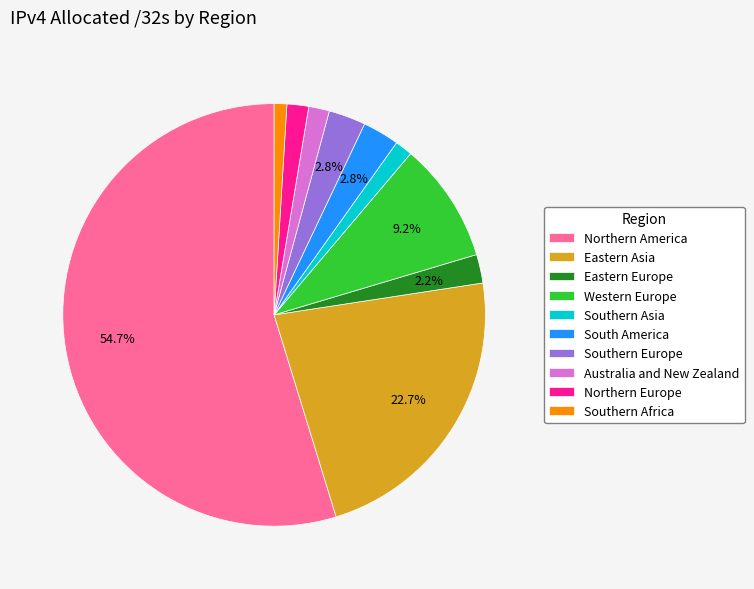

Which has a higher value, Eastern Asia or Australia and New Zealand?

Eastern Asia